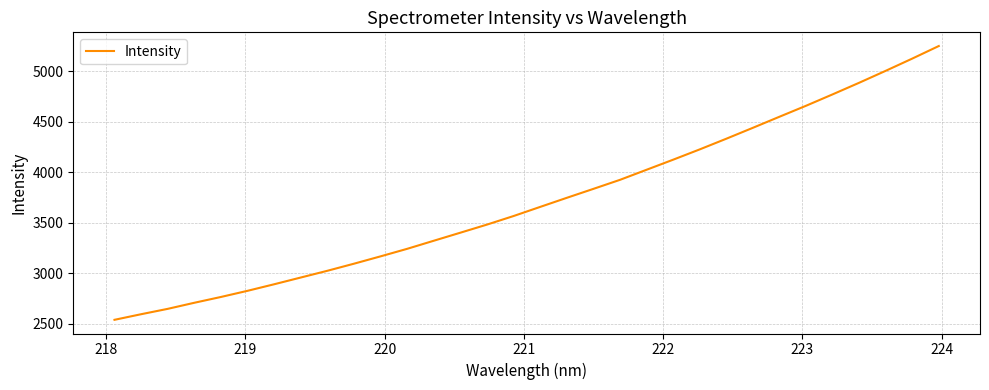

What is the difference between the maximum and minimum values?

2708.8